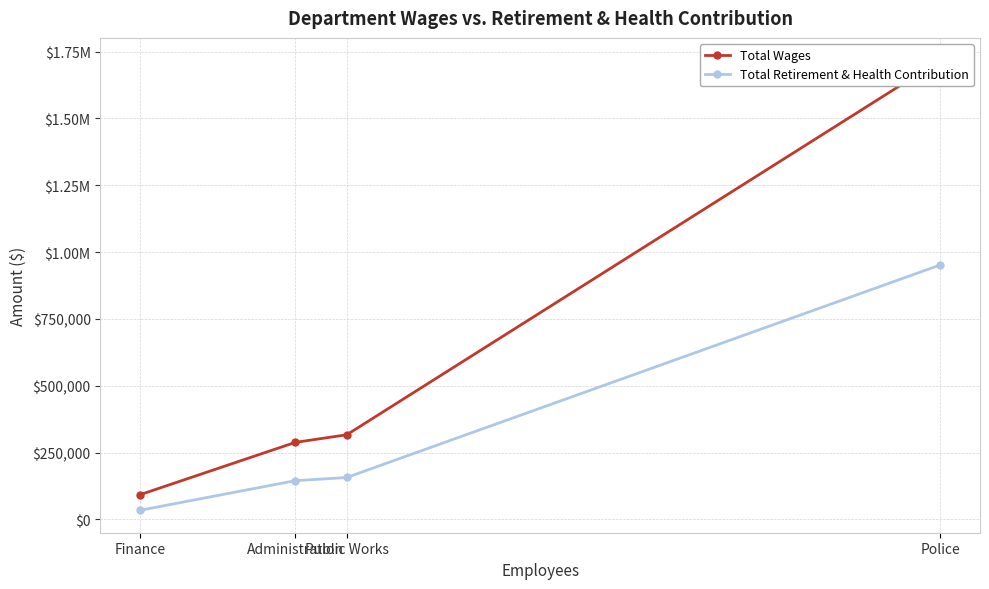

Where does the Total Retirement & Health Contribution series first go above 156995?

Police